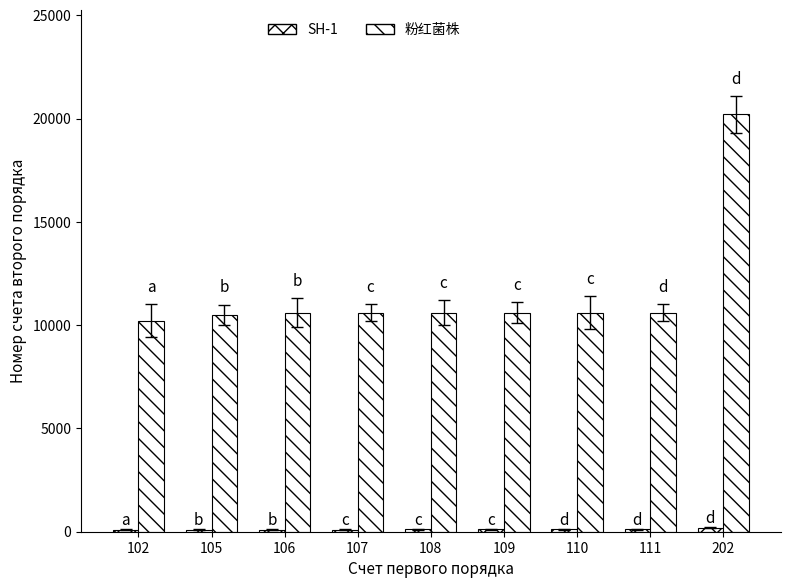

The SH-1 series shows 52 at 111. True or false?

False